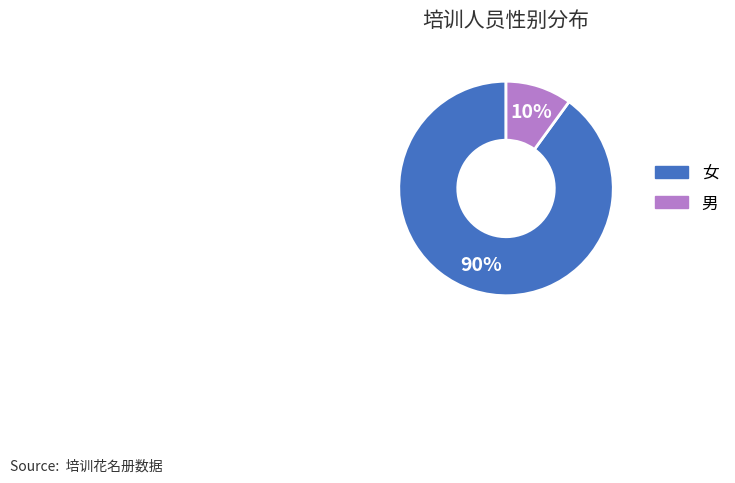

To the nearest percent, what portion does 男 represent?

10%